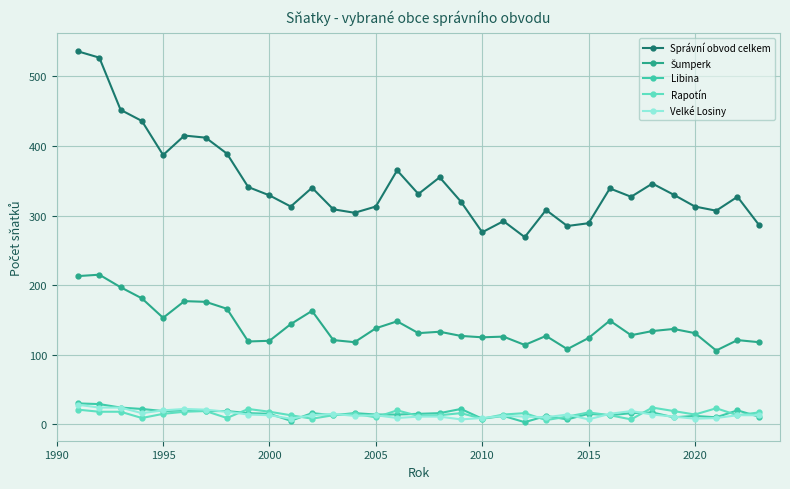

What is the greatest value displayed?

536